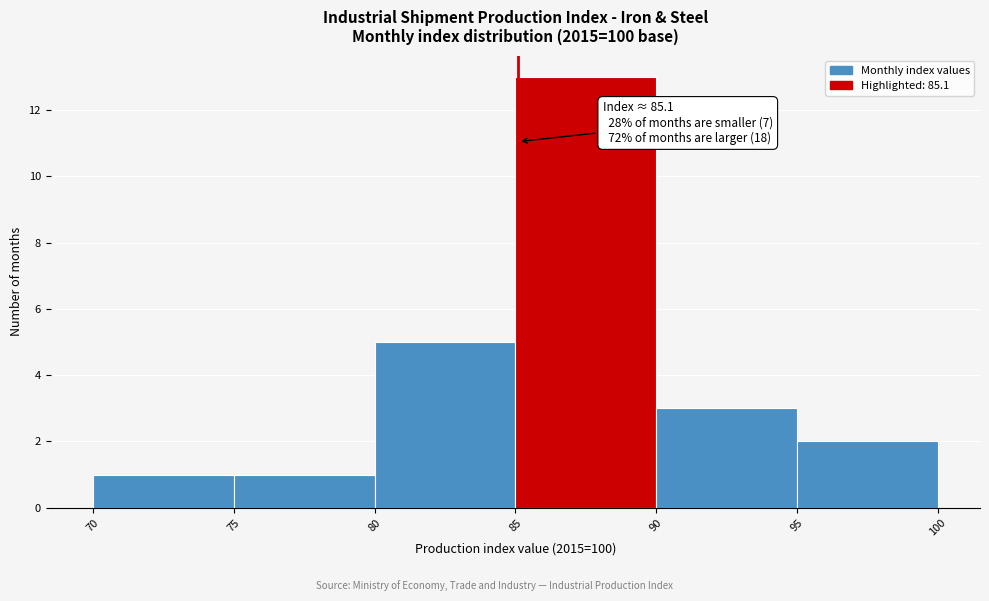

Which range on the x-axis has the tallest bar?

85 to 90